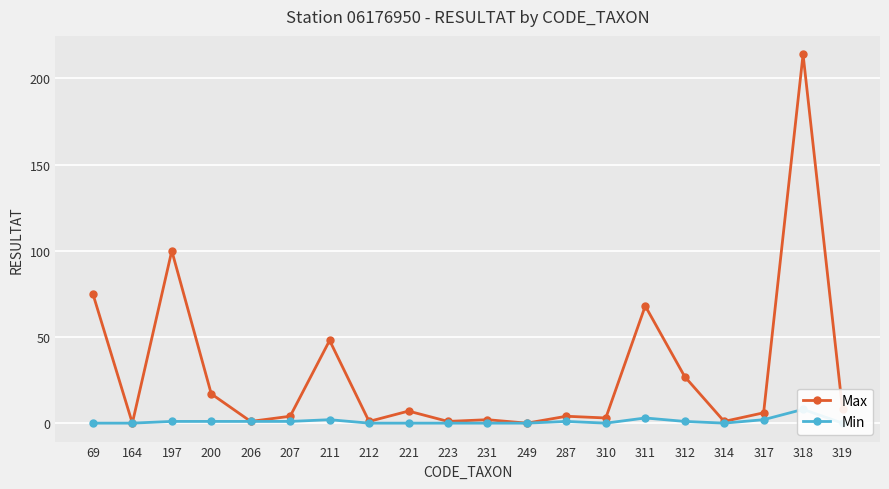

What are all the series names shown in the legend?

Max, Min